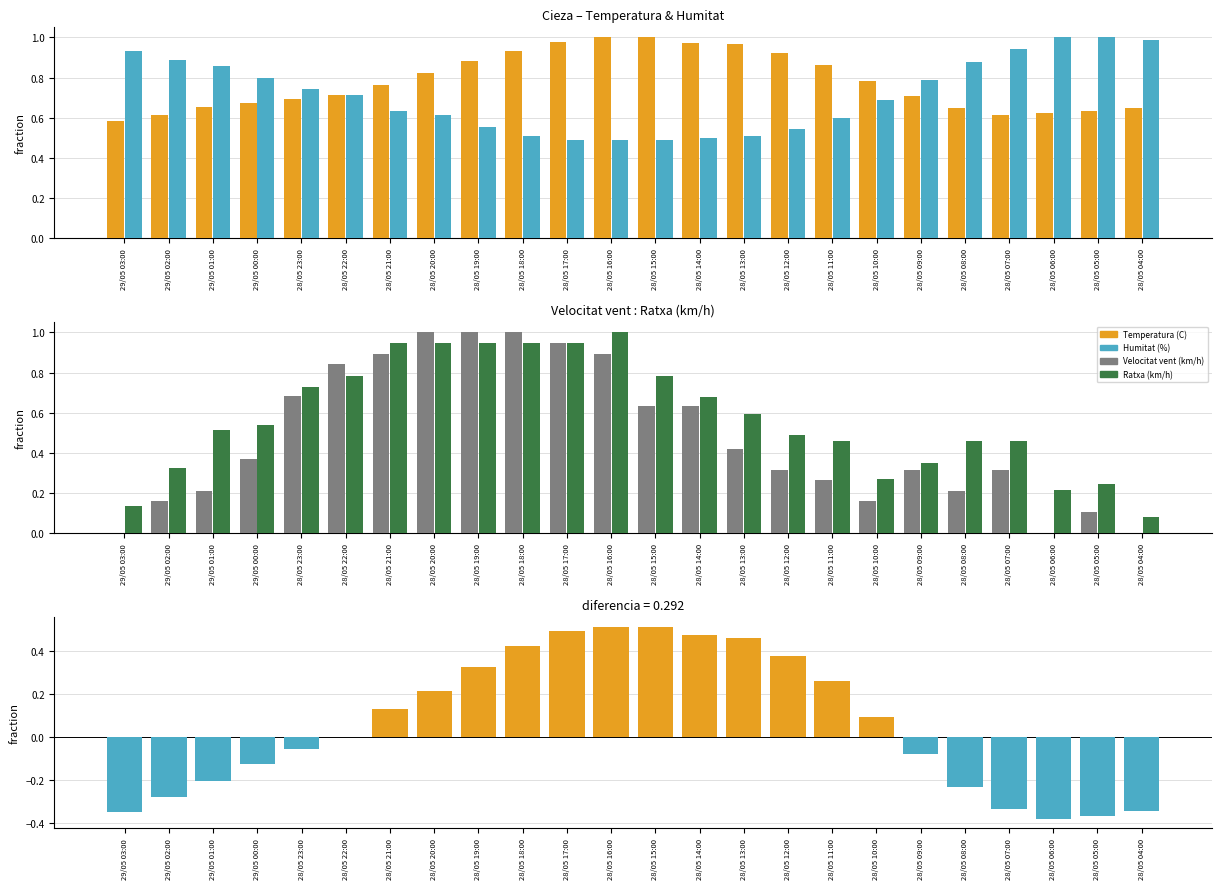

What is the label of the 7th bar from the right?

28/05 10:00